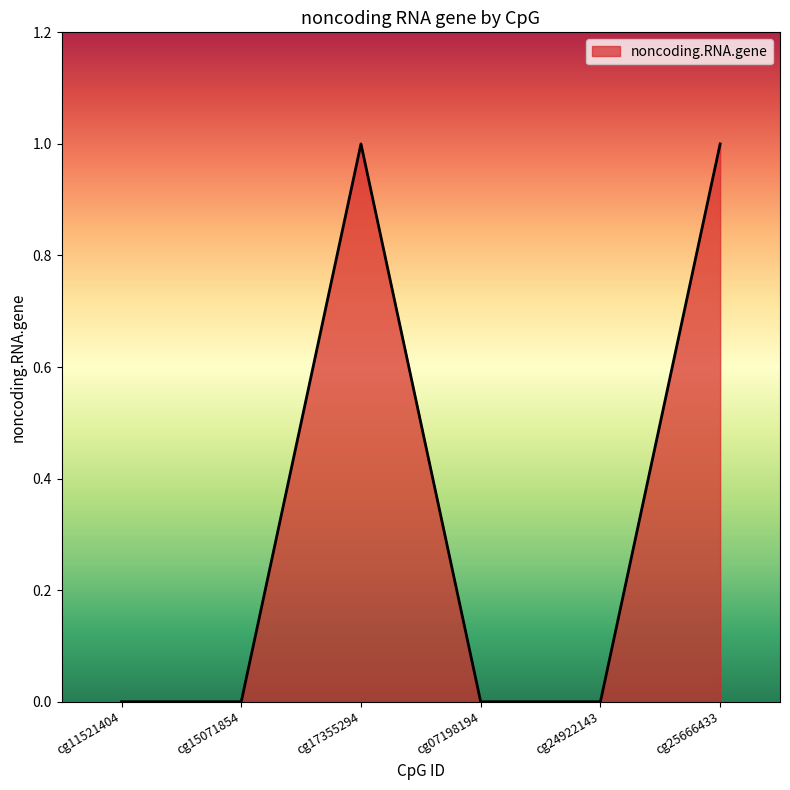

How many lines are shown in the chart?

1